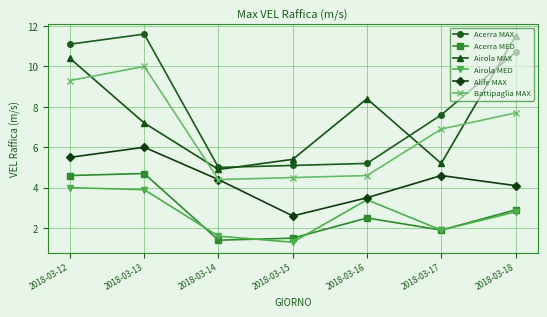

In Alife MAX, how many points are lower than both neighbors (excluding endpoints)?

1